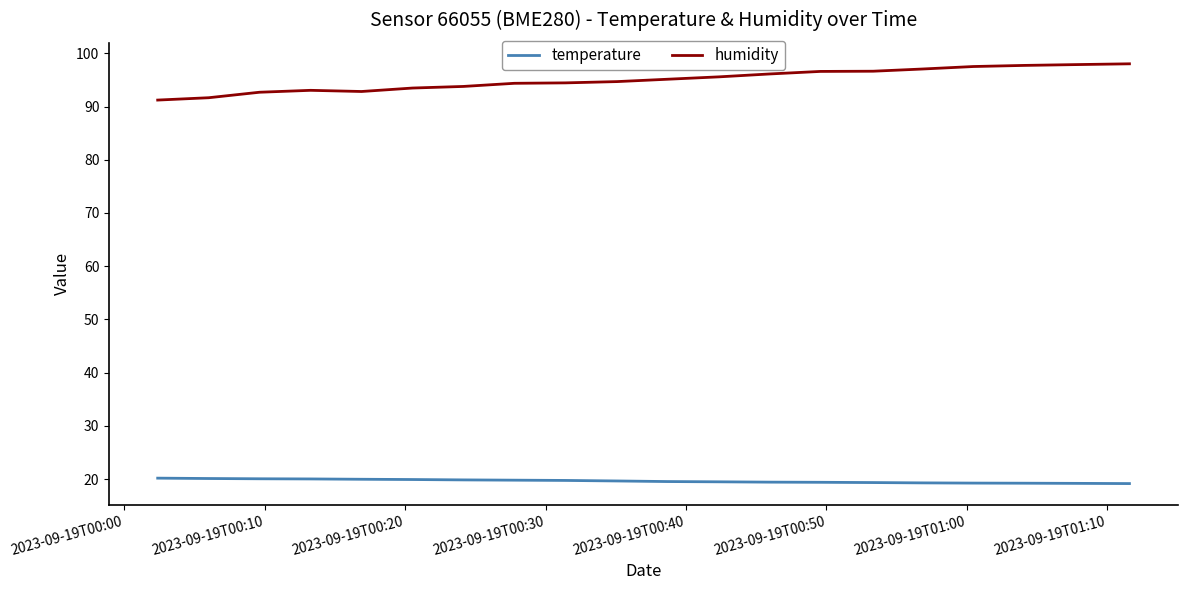

True or false: temperature and humidity intersect in this chart.

False